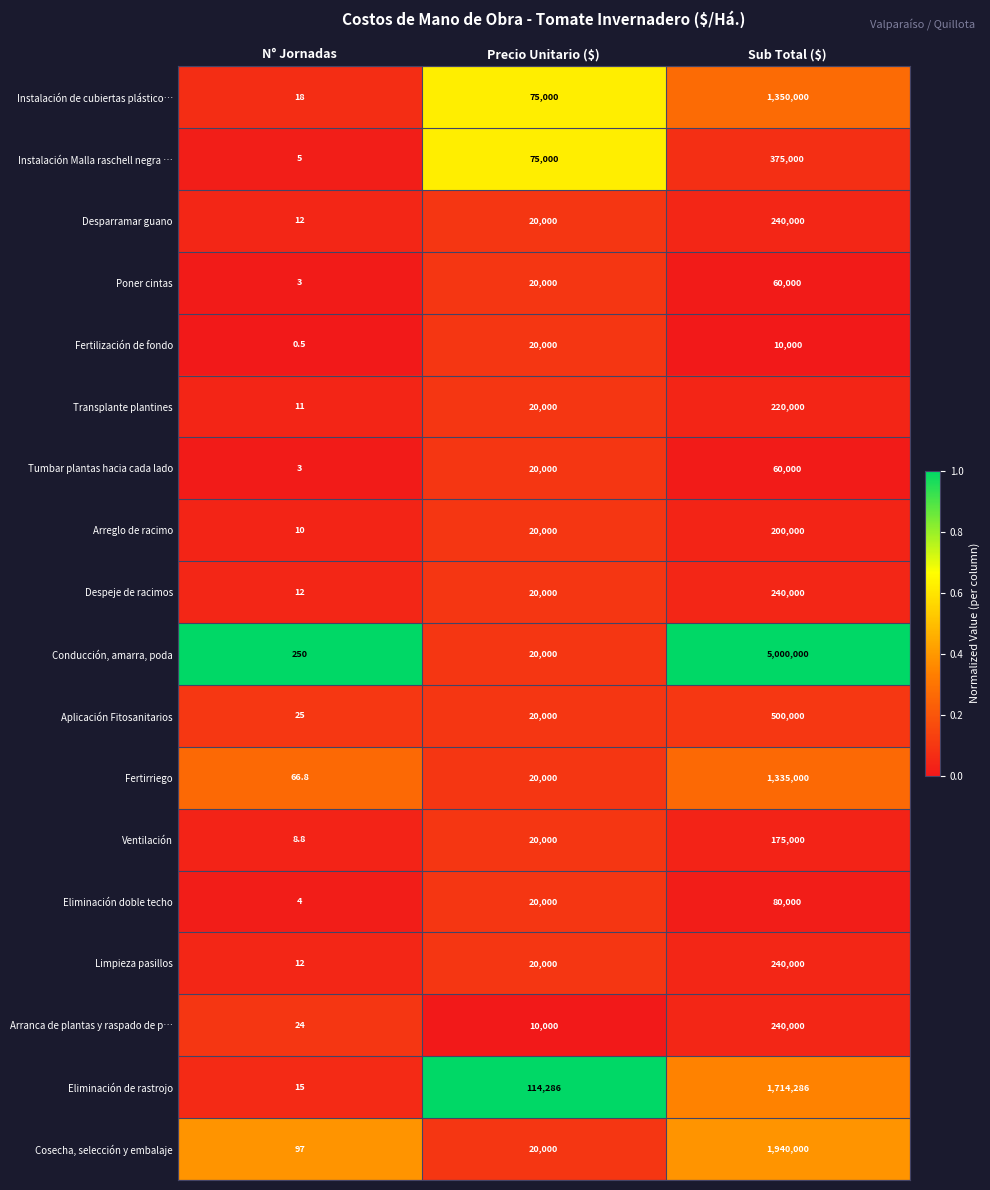

What is the difference between the maximum and minimum values in the Desparramar guano series?

239988.0